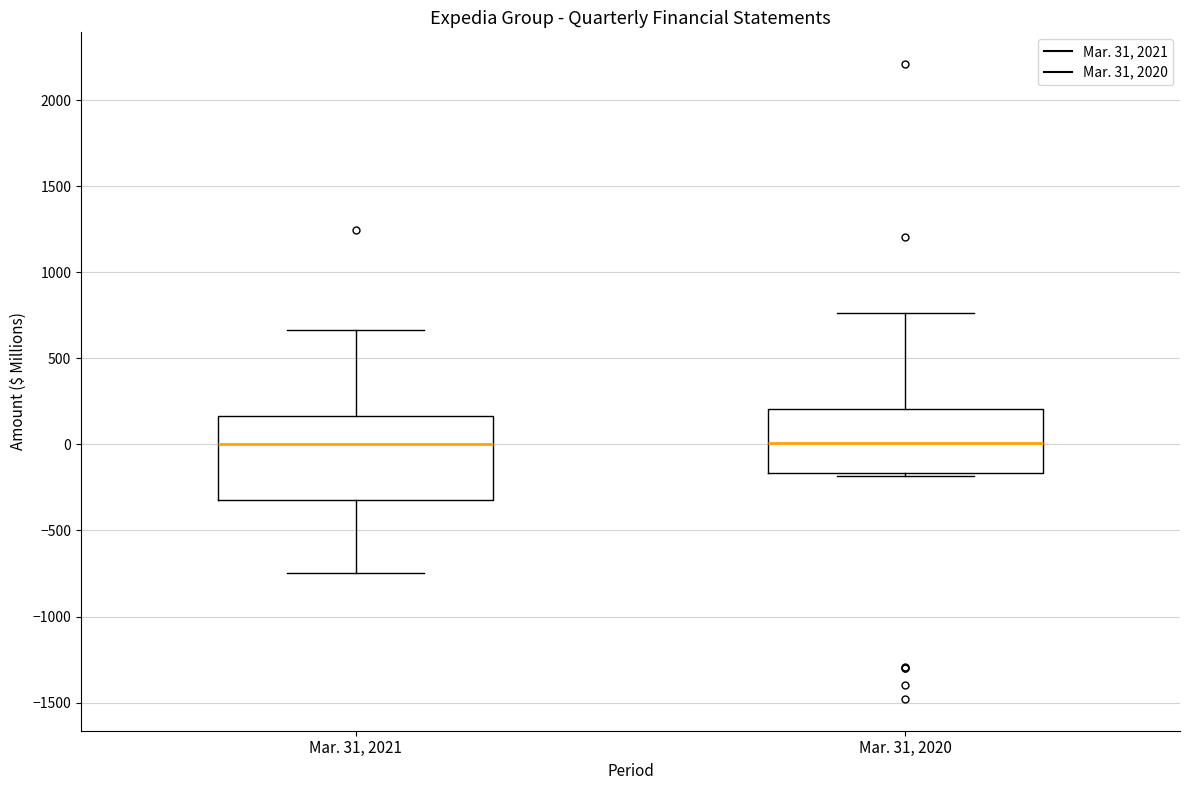

Reading left to right, read every box against the y-axis: the position of its median line, the range the box covers, and the ends of its whiskers. The values are not printed on the chart, so give them approximately, as read against the axis.

Mar. 31, 2021: median 0, box -300 to 150, whiskers -750 to 650
Mar. 31, 2020: median 0, box -150 to 200, whiskers -200 to 750